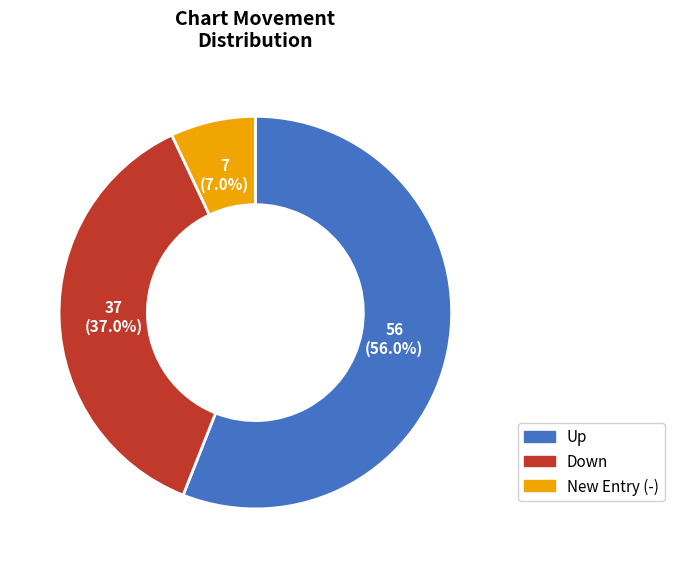

Does any single category account for the majority?

Yes